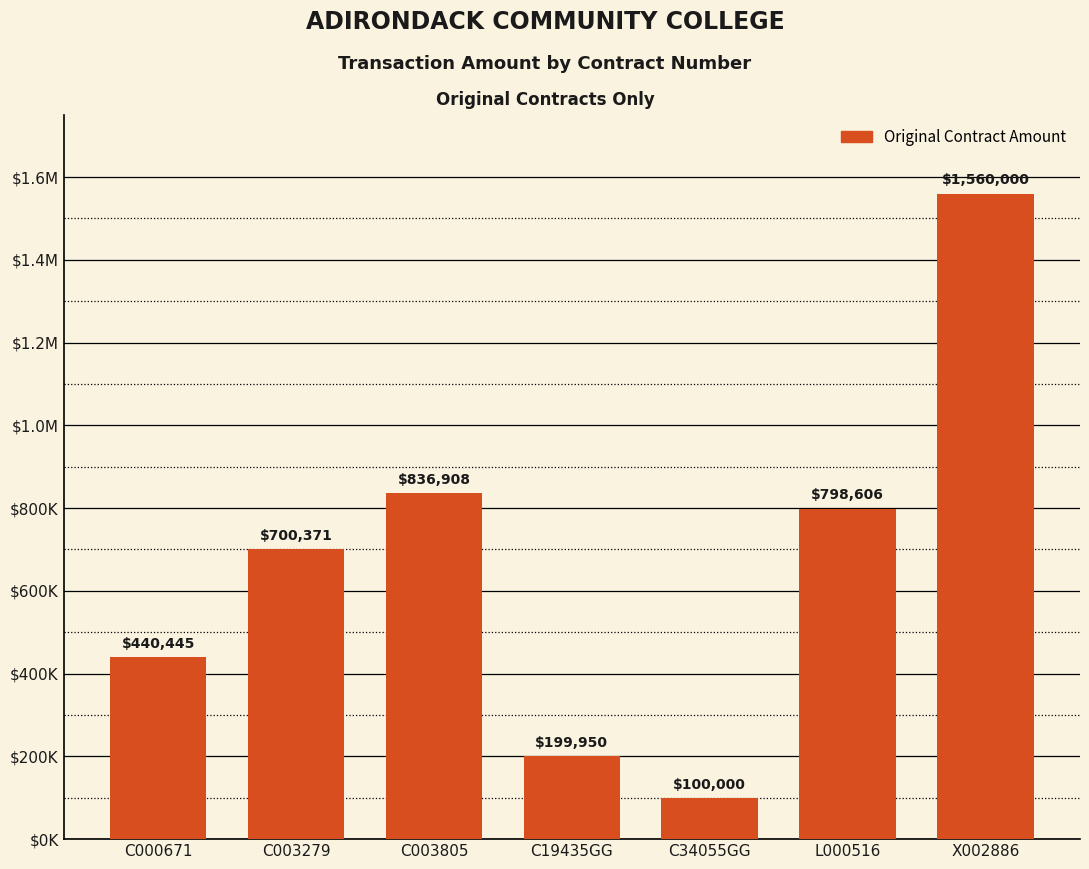

What is the label of the 7th bar from the left?

X002886